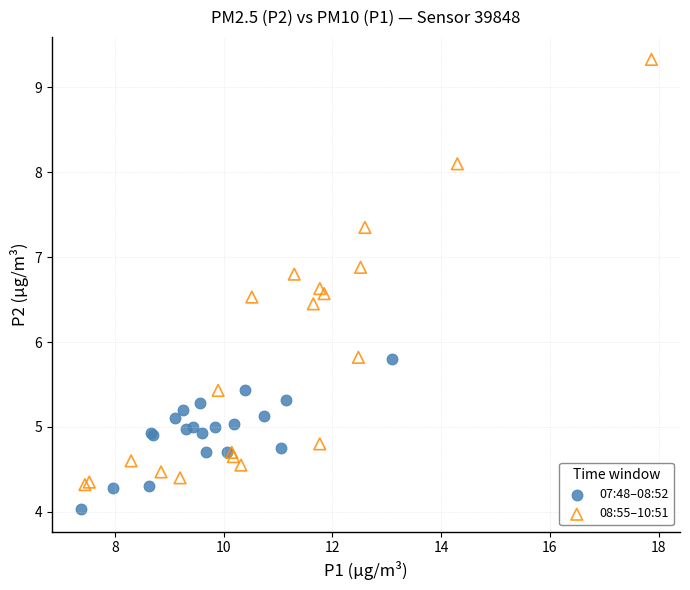

Which series contains the lowest Y value?

07:48–08:52